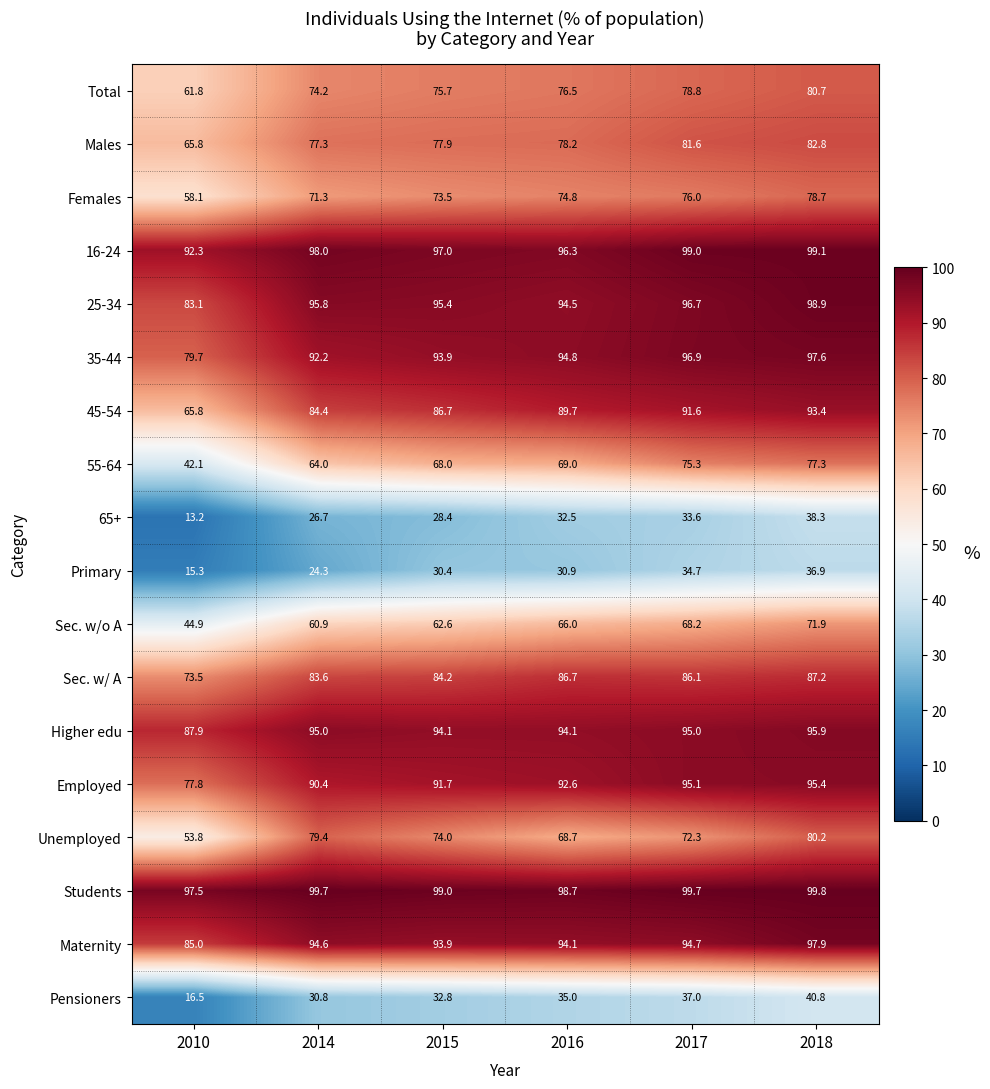

What value does the Unemployed series have at 2014?

79.4